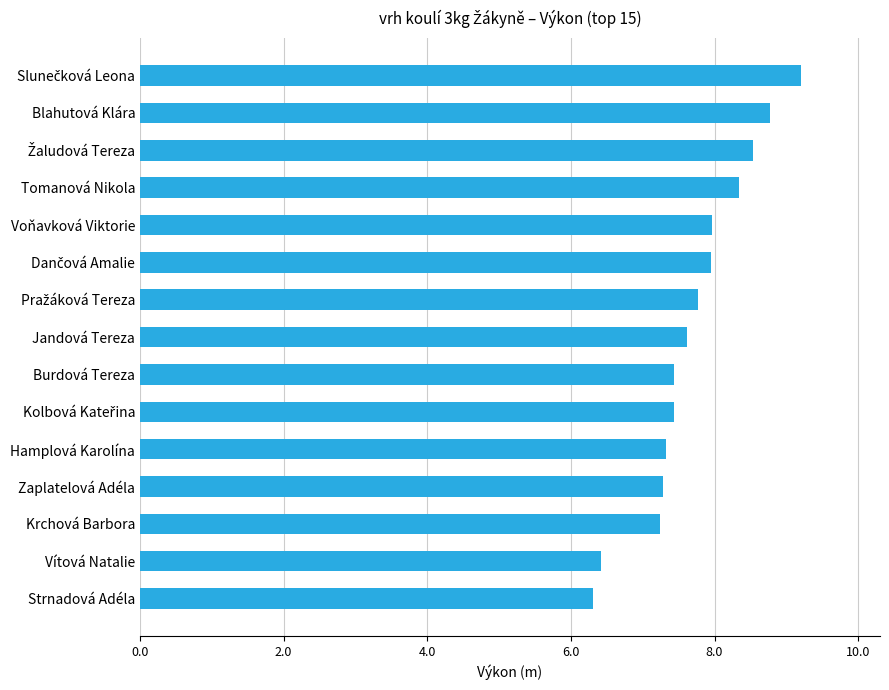

True or false: the data shows 7.4 at Burdová Tereza.

True